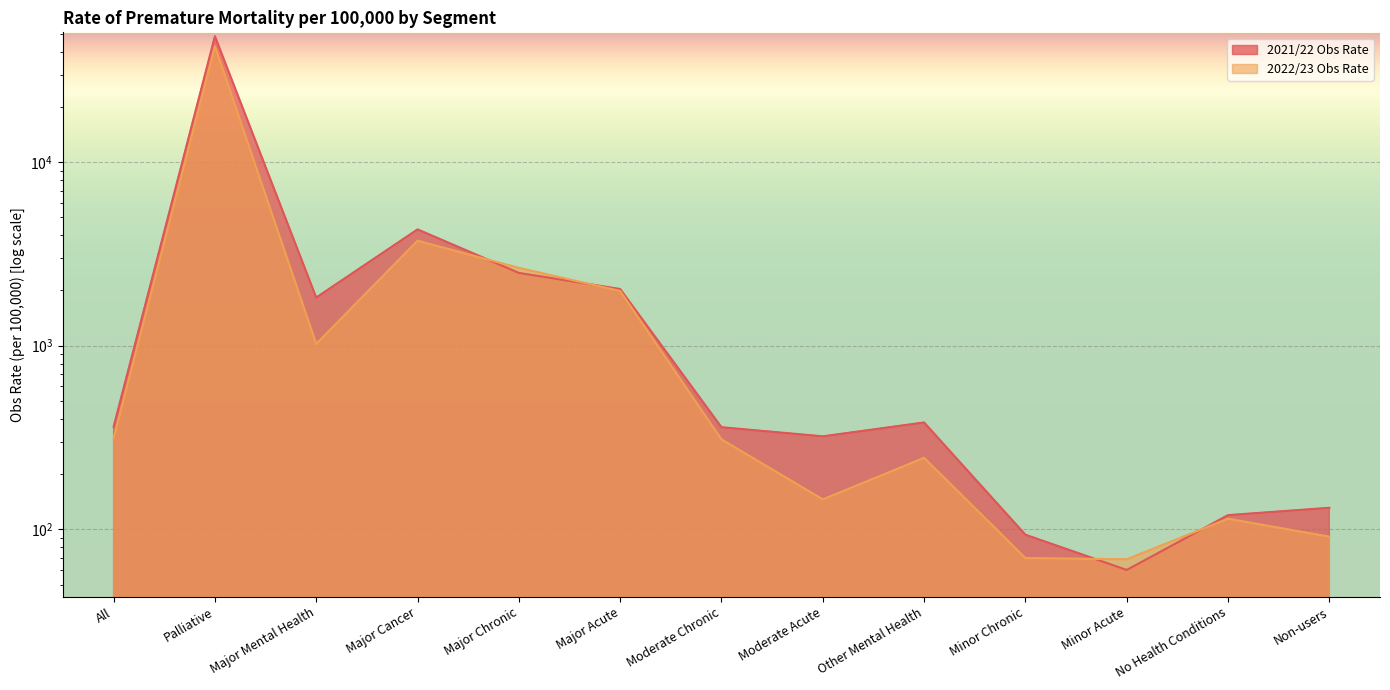

In 2022/23 Obs Rate, how many points are lower than both neighbors (excluding endpoints)?

3